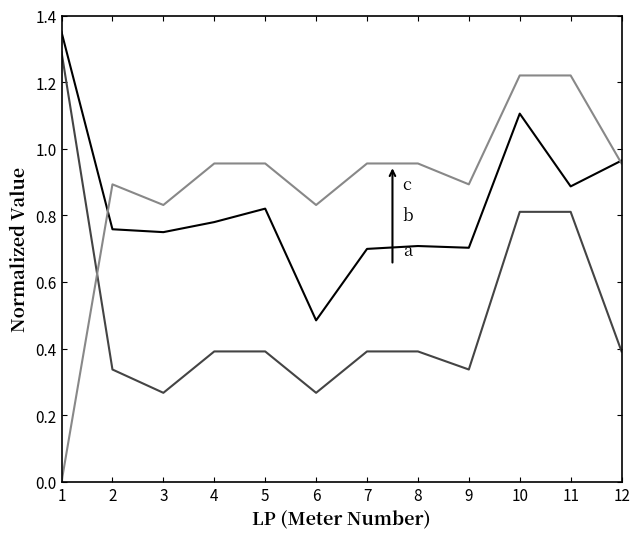

What is the spread (max minus min) of values at 10?

0.4